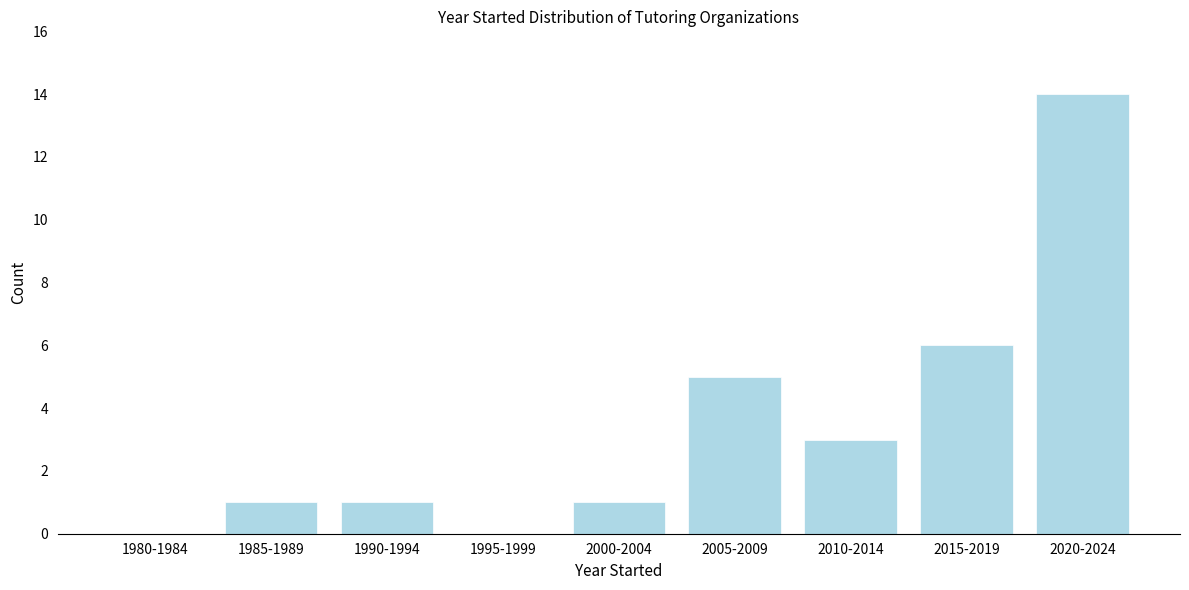

Reading left to right, what are all the values shown in this chart?

1980-1984=0	1985-1989=1	1990-1994=1	1995-1999=0	2000-2004=1	2005-2009=5	2010-2014=3	2015-2019=6	2020-2024=14